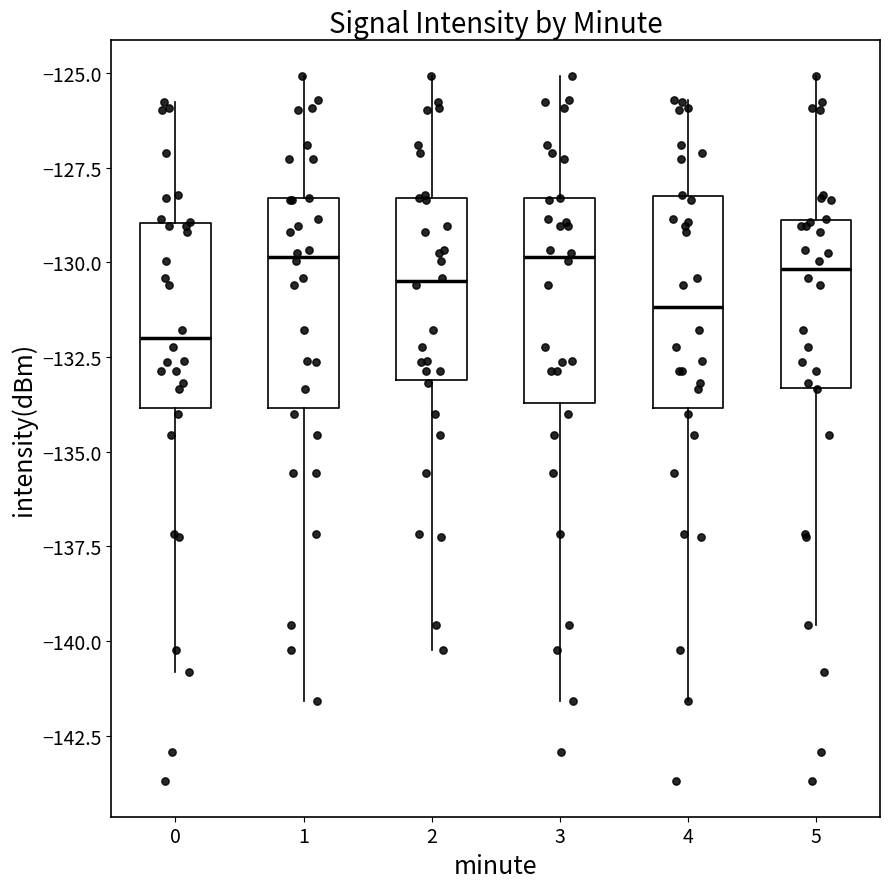

Where does the upper whisker of the box at x = 1 end on the y-axis? The values are not printed on the chart, so give them approximately, as read against the axis.

-125.0